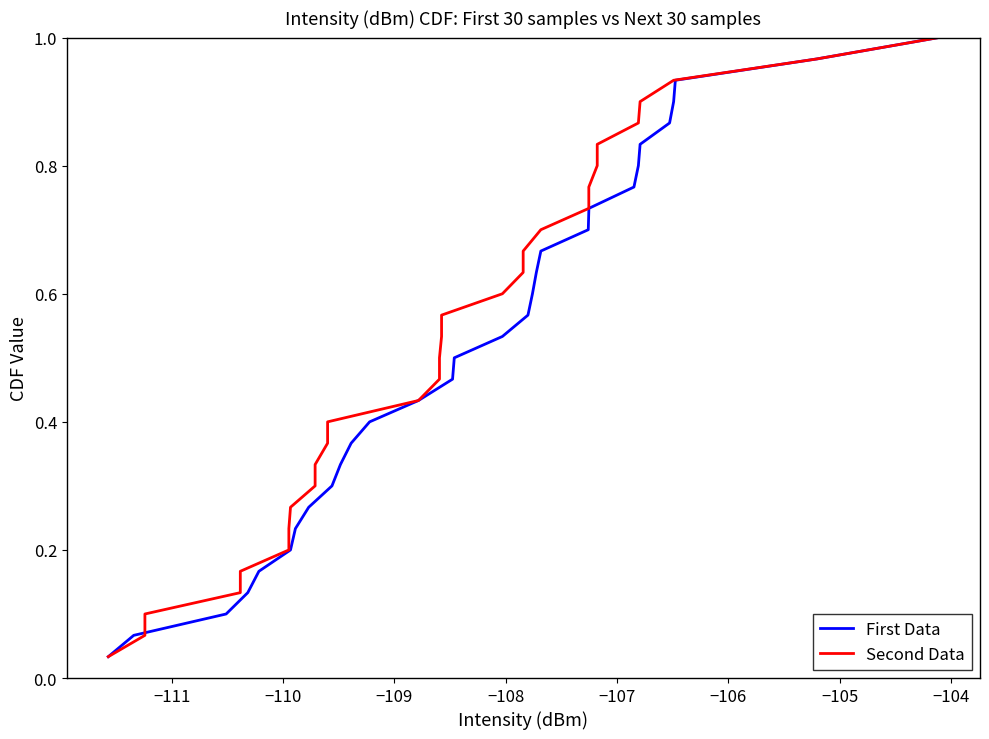

How many distinct data groups are displayed?

2